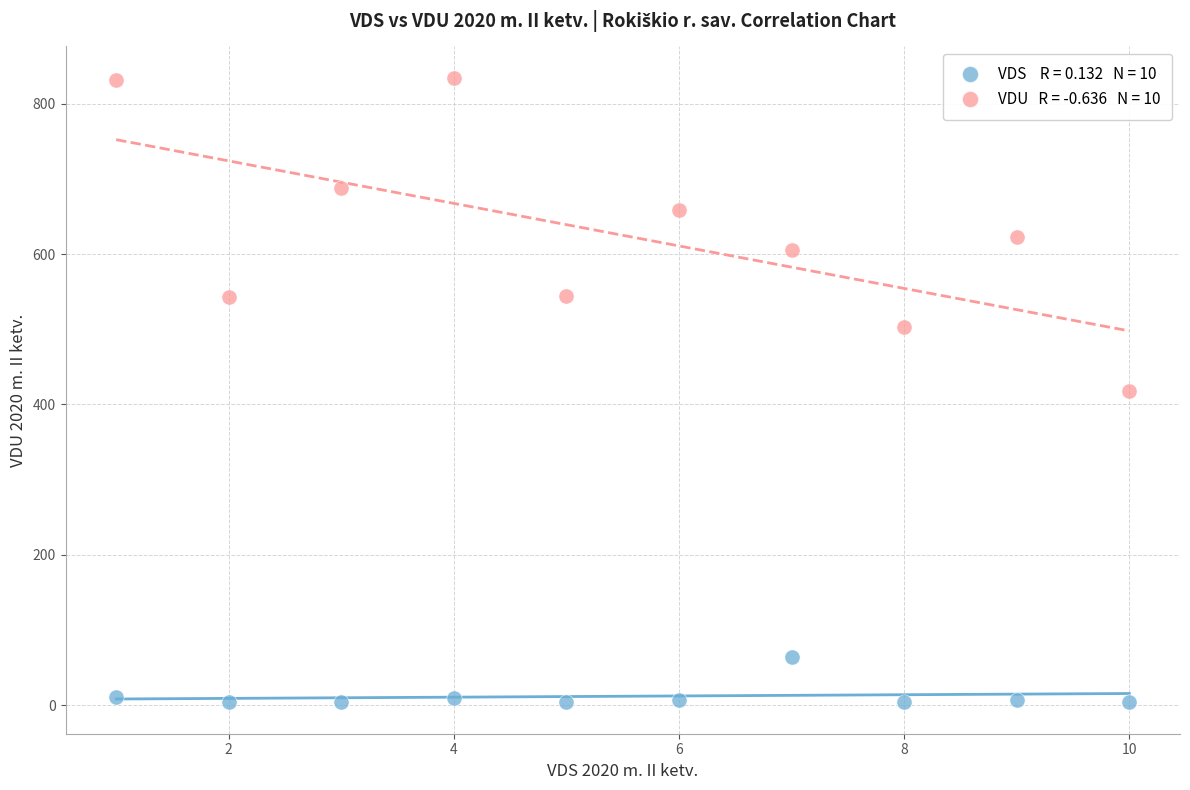

Across all data points, what is the range of Y values (max minus min)?

830.9